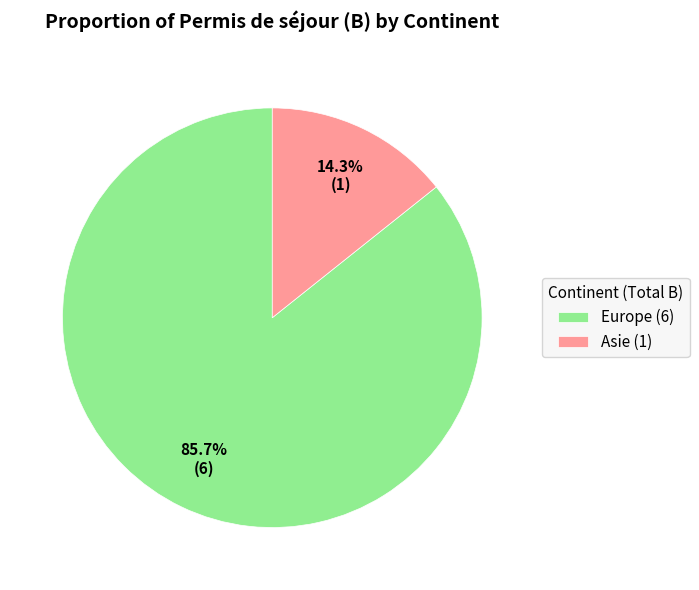

Which slice is the smallest?

Asie (1)